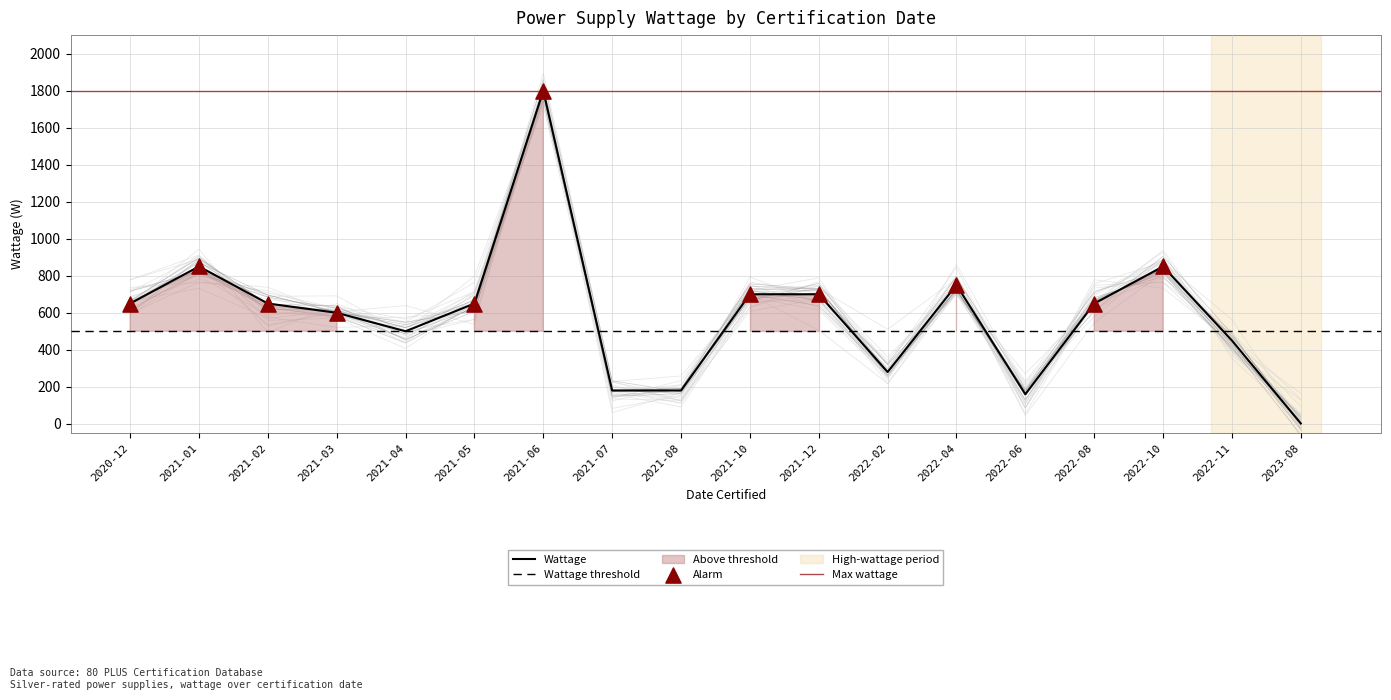

What is the ratio of the value at 2022-02 to the value at 2021-08?

1.6